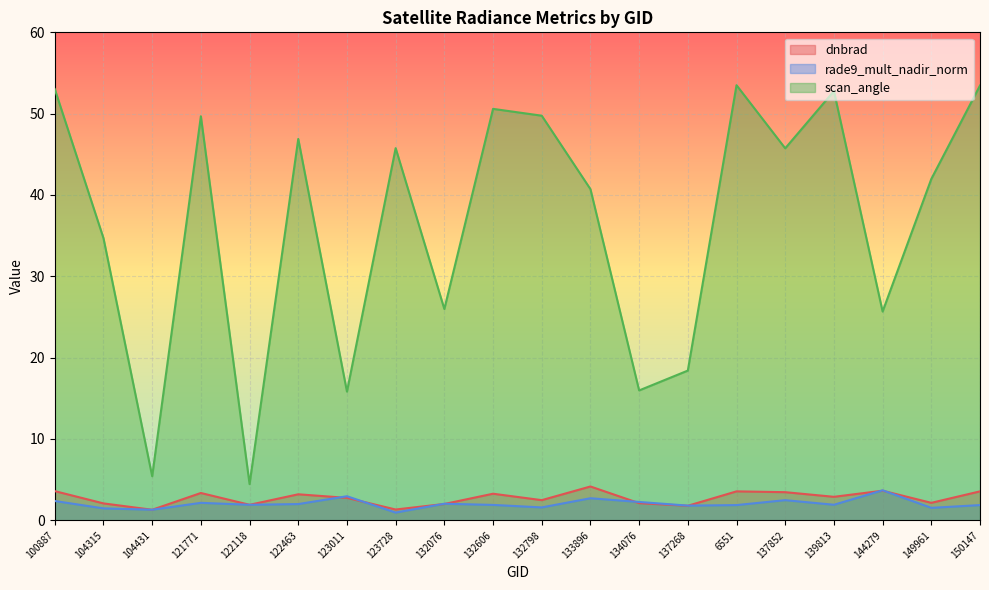

Is it true that rade9_mult_nadir_norm equals 2.9 at 139813?

False